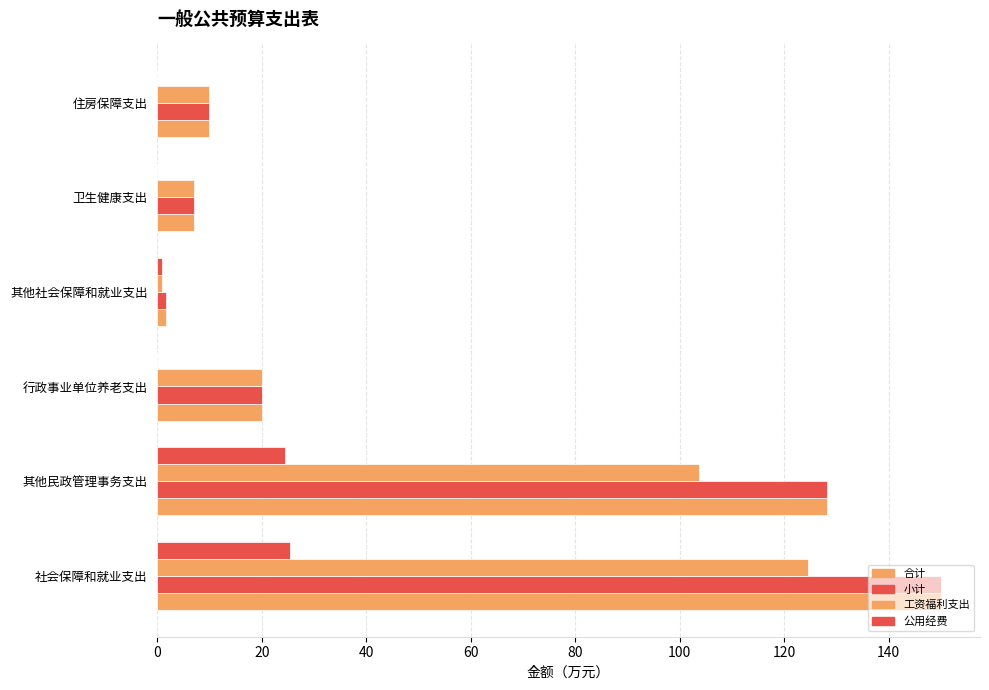

What is the maximum value for 小计?

150.0